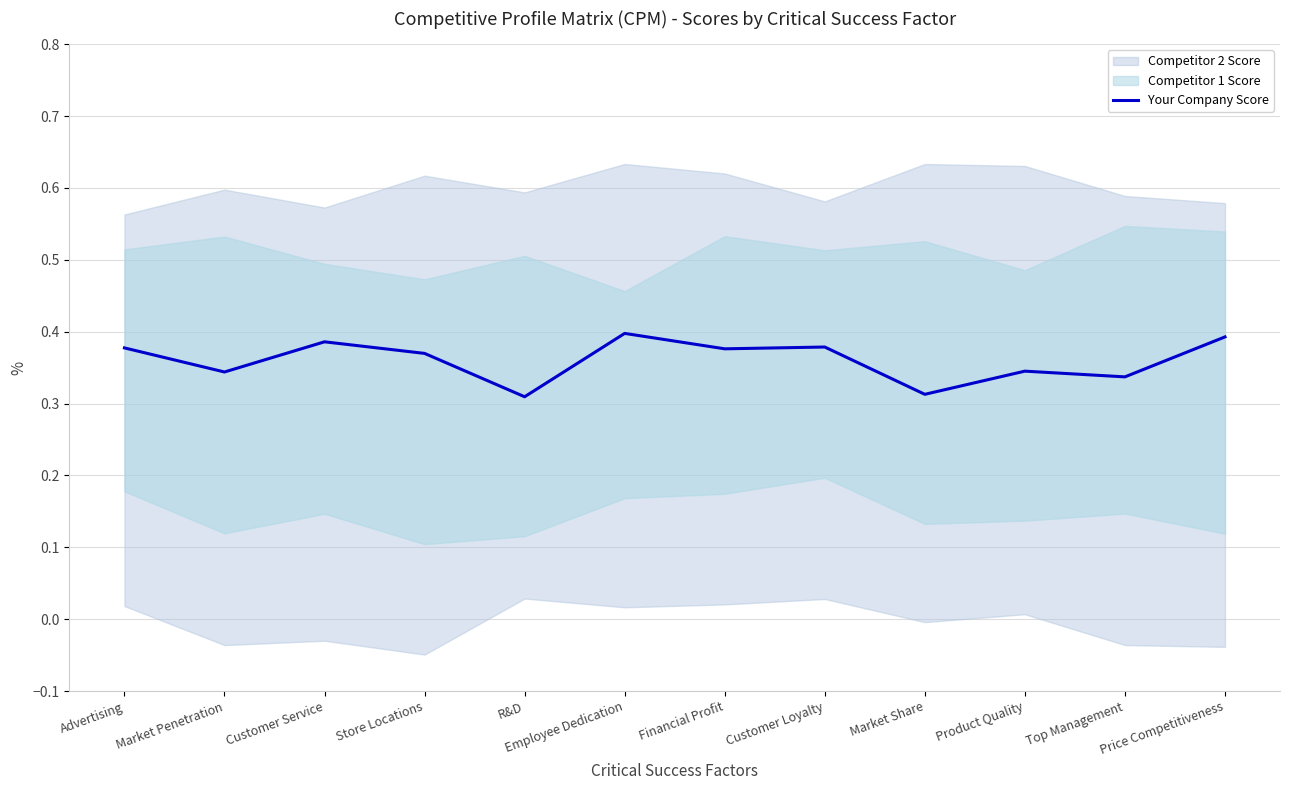

What is the smallest value displayed?

0.3